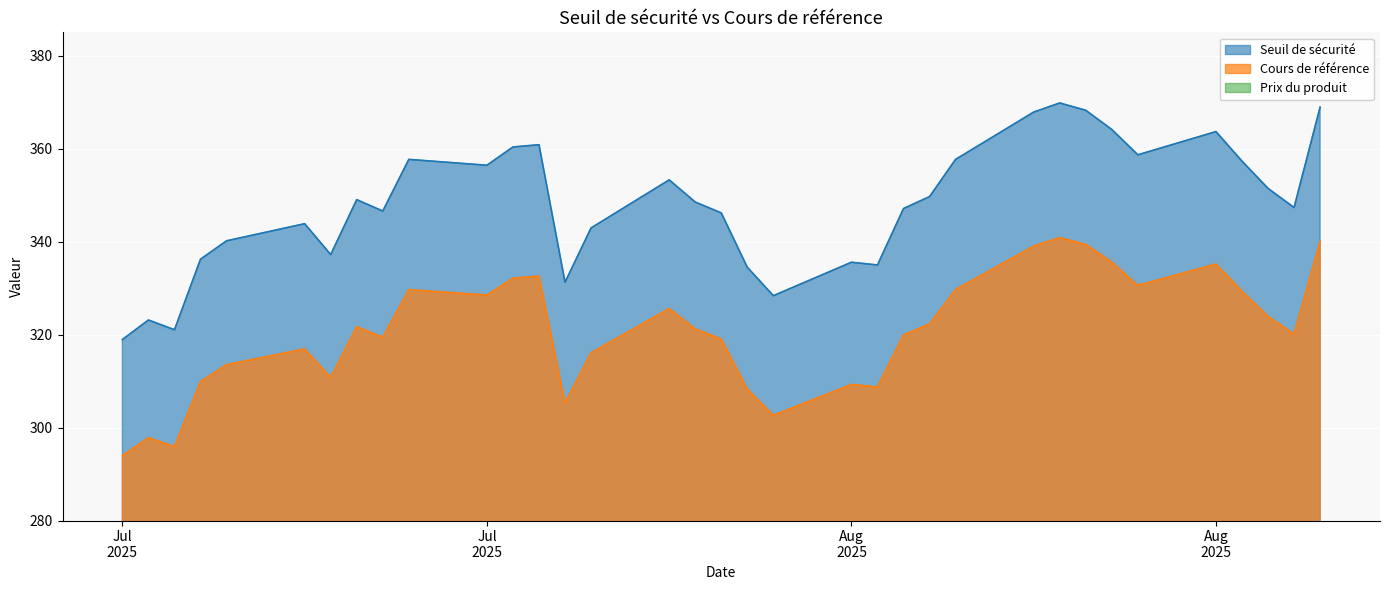

Which series has the largest range (max minus min)?

Seuil de sécurité